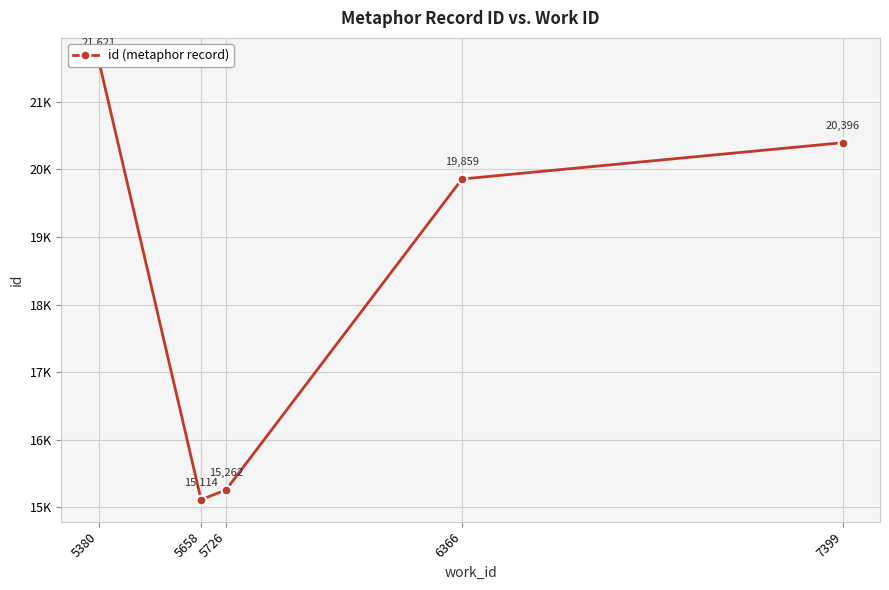

What is the minimum value shown in the chart?

15114